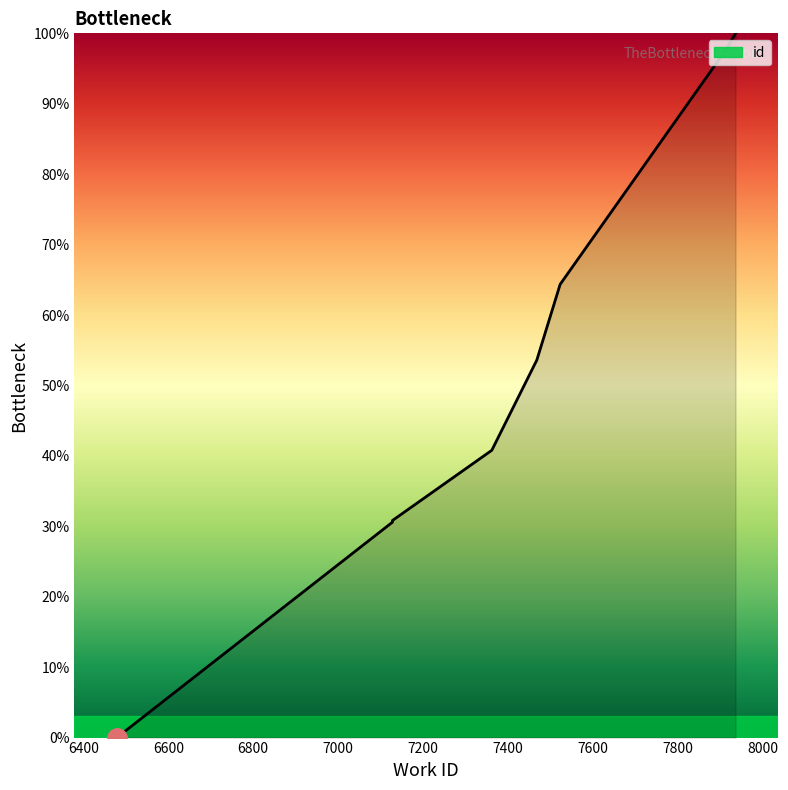

Is it true that the value at 7128 is 30.8?

True